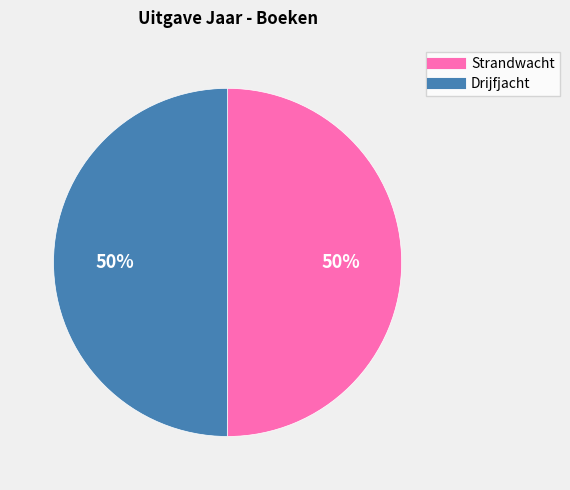

Combined, do Drijfjacht and Strandwacht account for over 50%?

Yes